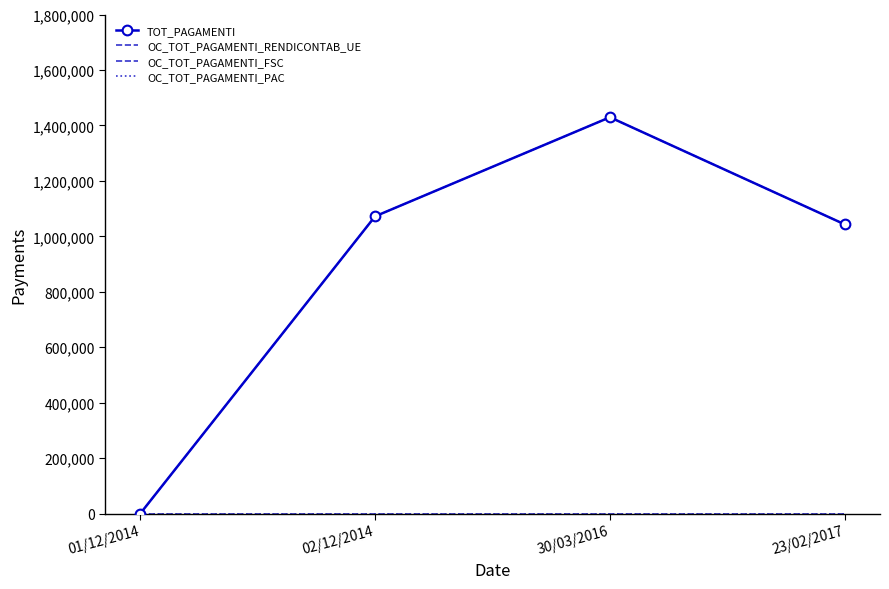

True or false: OC_TOT_PAGAMENTI_PAC has more than 1 interior local peaks.

False